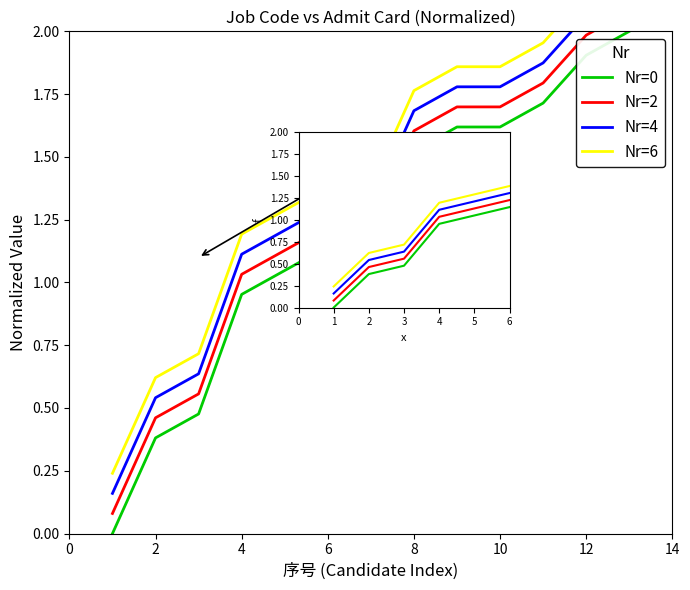

Which series has the largest range (max minus min)?

Nr=4